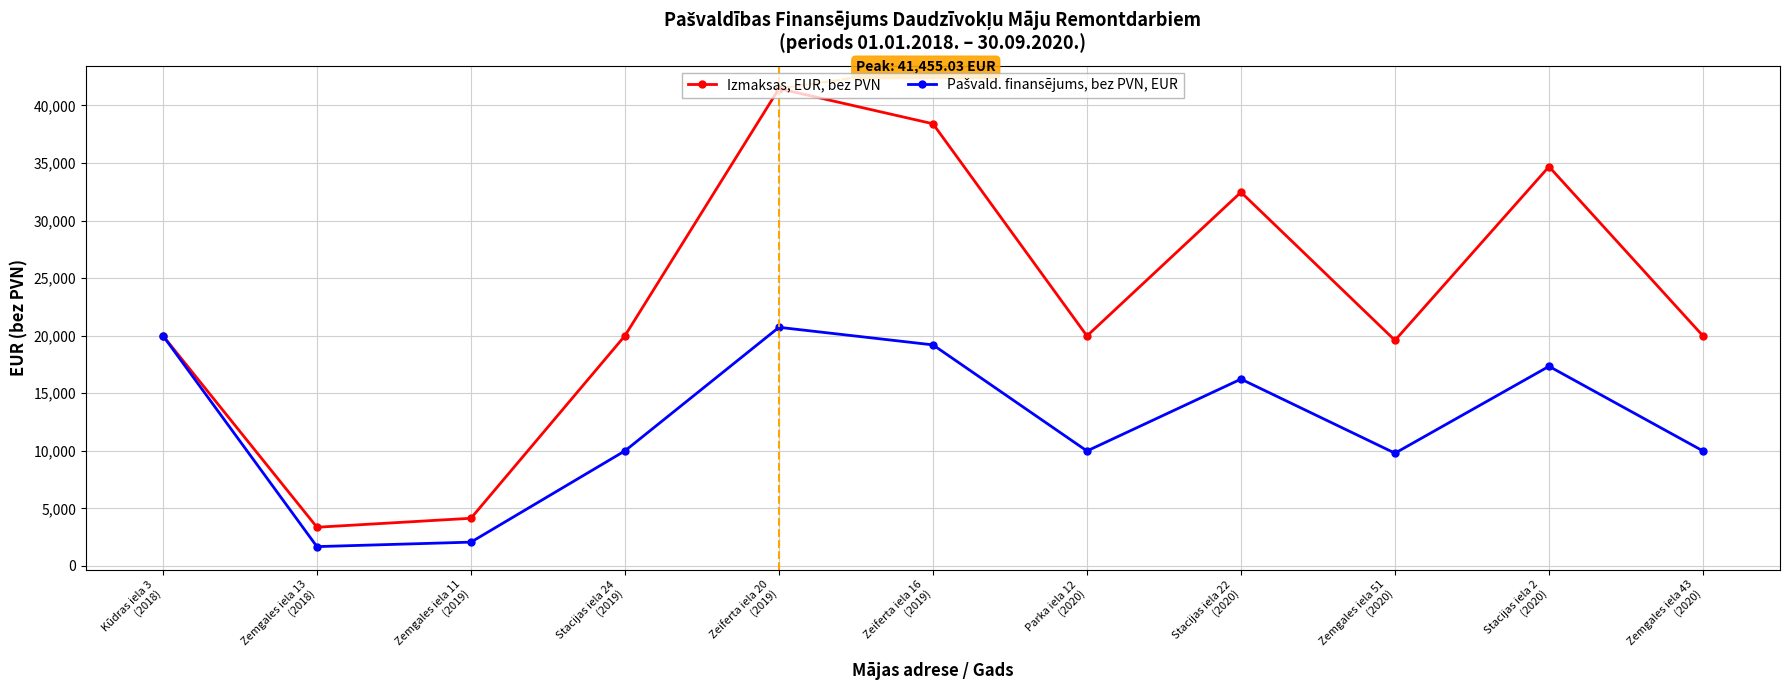

In Izmaksas, EUR, bez PVN, how many points are lower than both neighbors (excluding endpoints)?

3